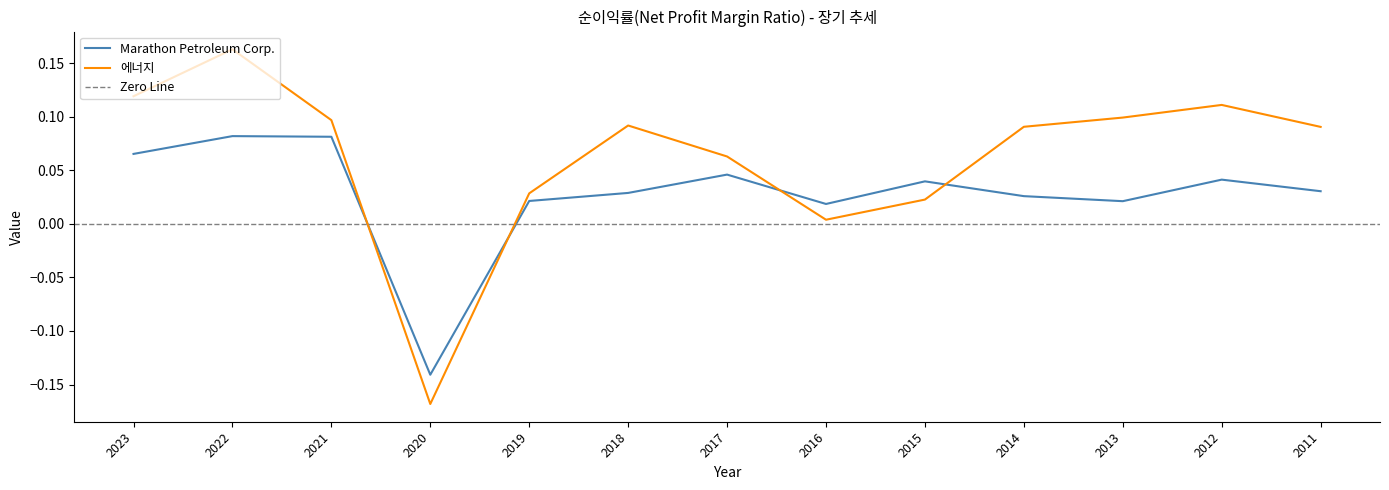

Between 2022 and 2018, which is larger?

2022